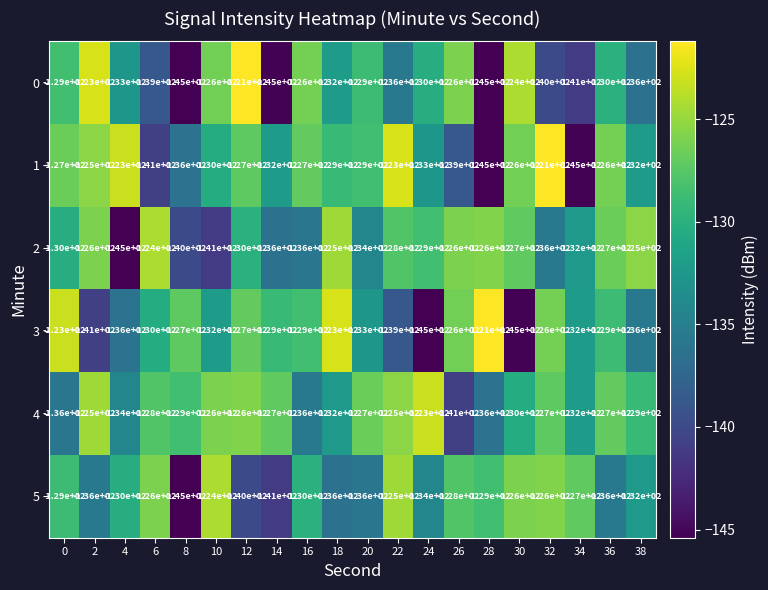

The 5 series shows -129 at 28. True or false?

True